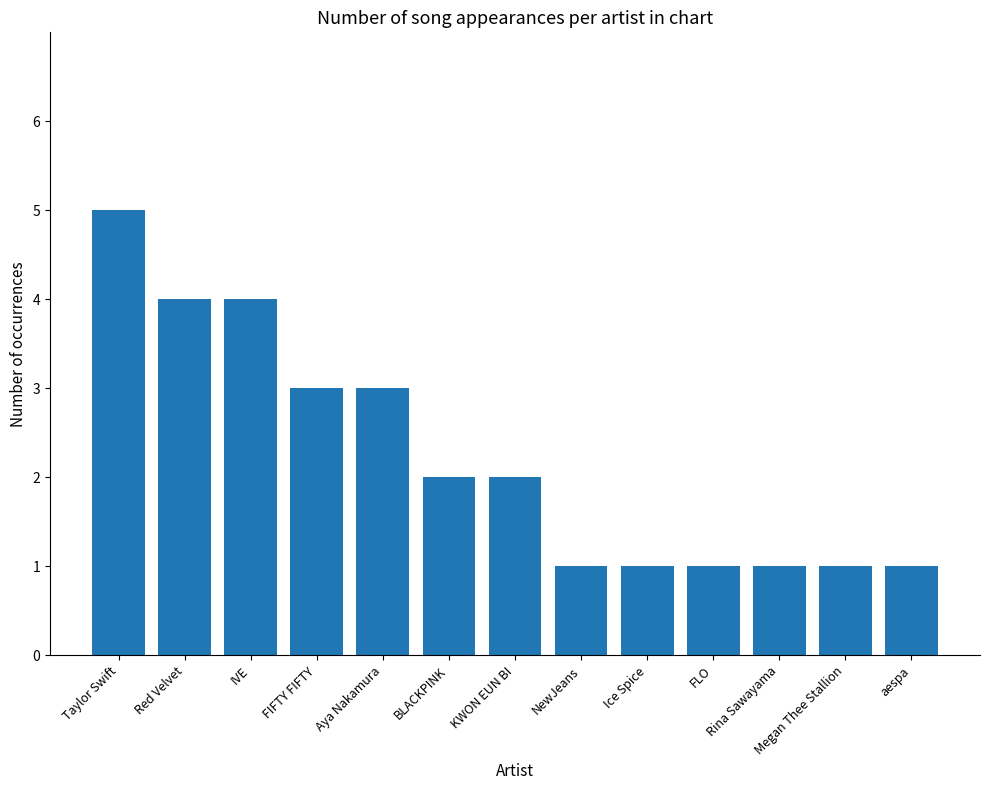

At which label does the data first exceed 2?

Taylor Swift